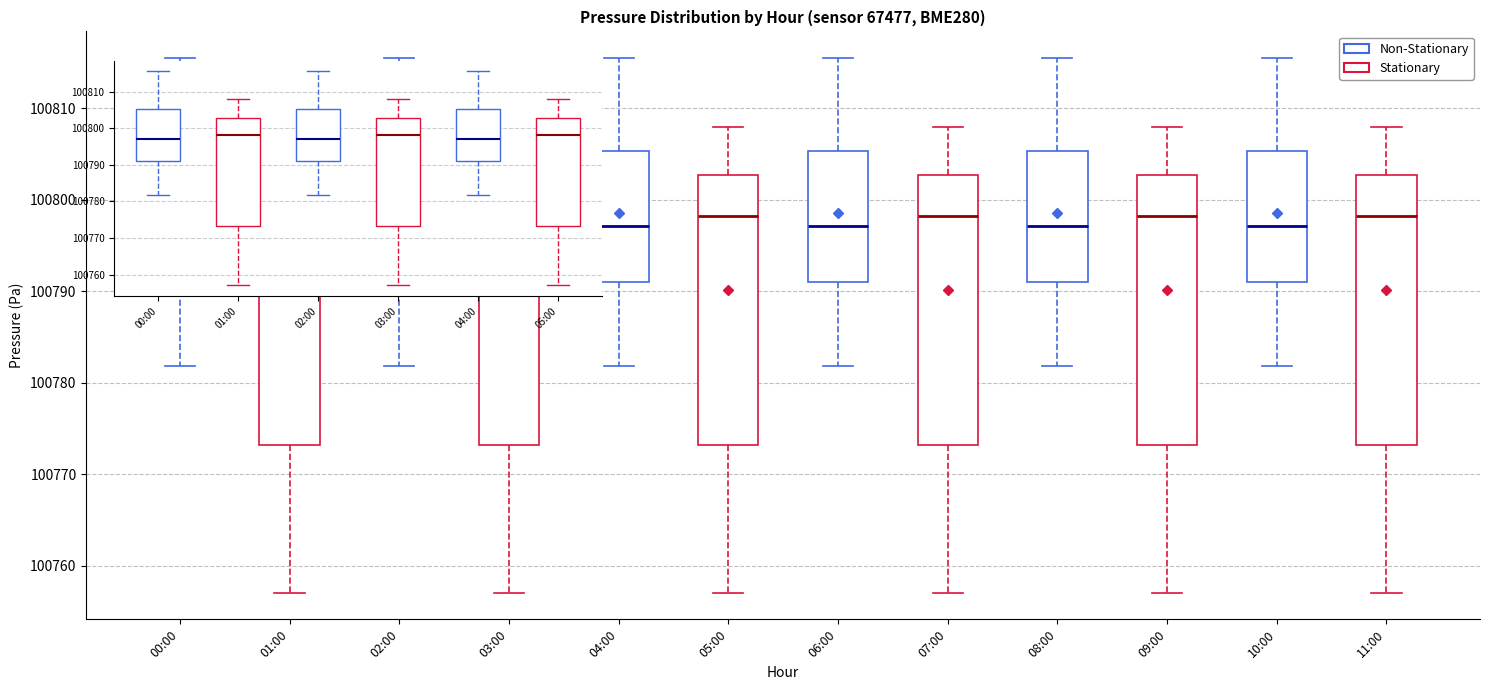

Reading left to right, transcribe this box plot: for each box, give where its median line is, the range the box spans, and where its two whiskers end, as read against the y-axis. The values are not printed on the chart, so give them approximately, as read against the axis.

00:00: median 100797, box 100791 to 100805, whiskers 100782 to 100816
01:00: median 100798, box 100773 to 100803, whiskers 100757 to 100808
02:00: median 100797, box 100791 to 100805, whiskers 100782 to 100816
03:00: median 100798, box 100773 to 100803, whiskers 100757 to 100808
04:00: median 100797, box 100791 to 100805, whiskers 100782 to 100816
05:00: median 100798, box 100773 to 100803, whiskers 100757 to 100808
06:00: median 100797, box 100791 to 100805, whiskers 100782 to 100816
07:00: median 100798, box 100773 to 100803, whiskers 100757 to 100808
08:00: median 100797, box 100791 to 100805, whiskers 100782 to 100816
09:00: median 100798, box 100773 to 100803, whiskers 100757 to 100808
10:00: median 100797, box 100791 to 100805, whiskers 100782 to 100816
11:00: median 100798, box 100773 to 100803, whiskers 100757 to 100808